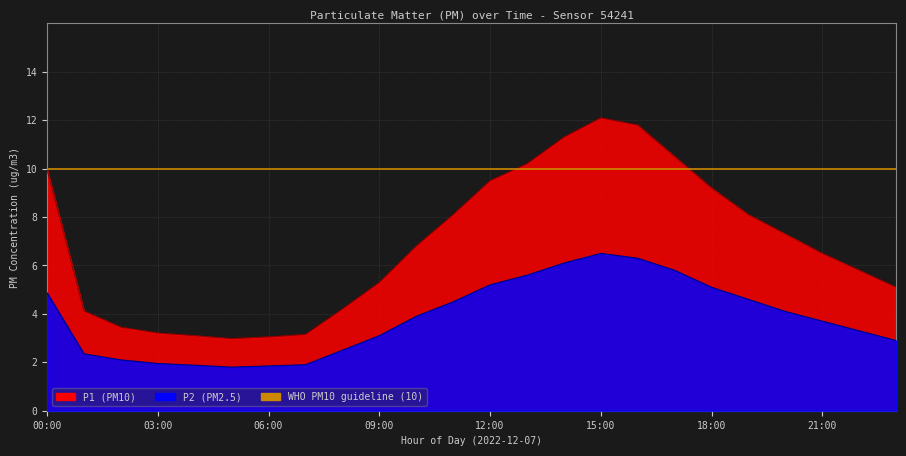

What is the label of the 21st point from the right?

03:00